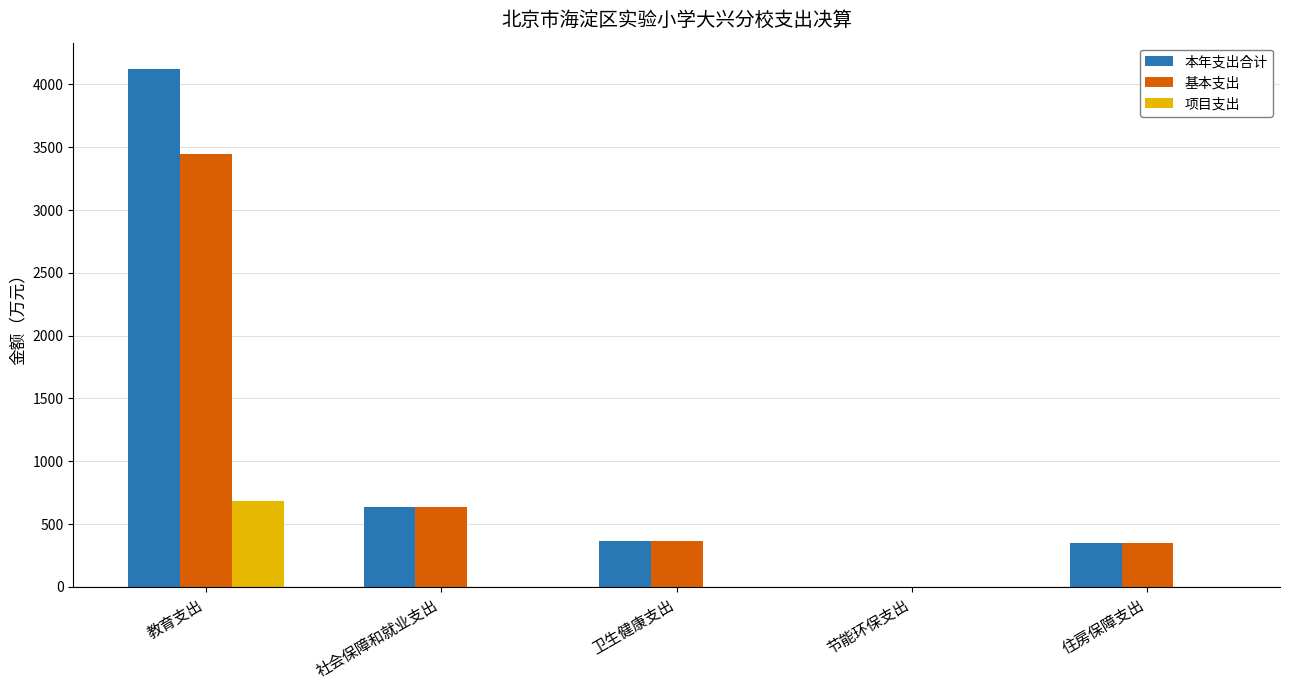

Is it true that 基本支出 equals 634.3 at 社会保障和就业支出?

True